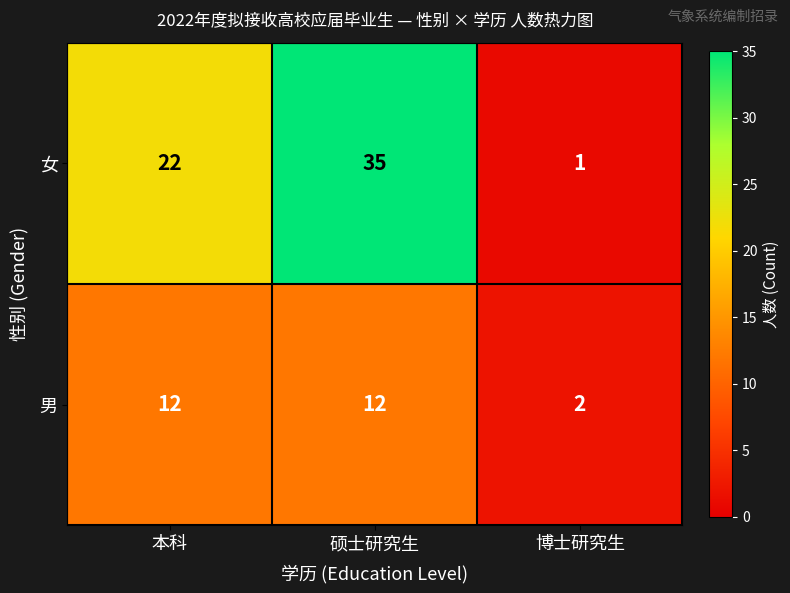

What is the smallest value displayed?

1